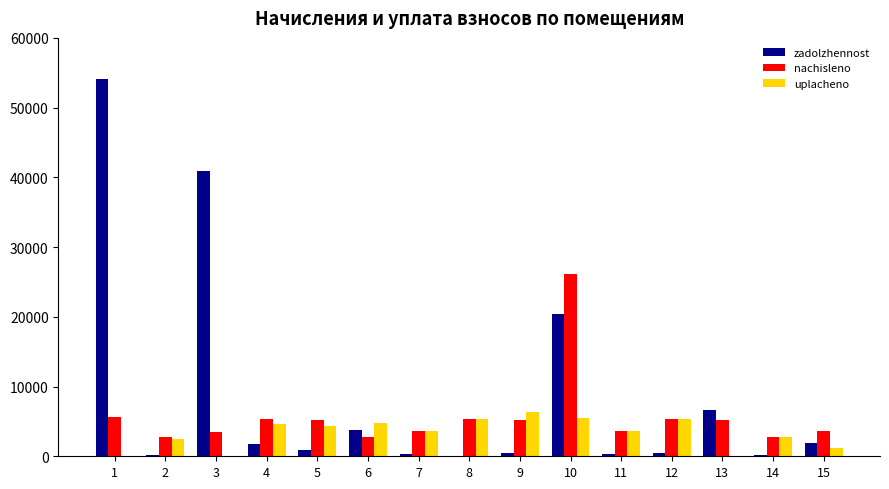

How many groups of bars are there?

15